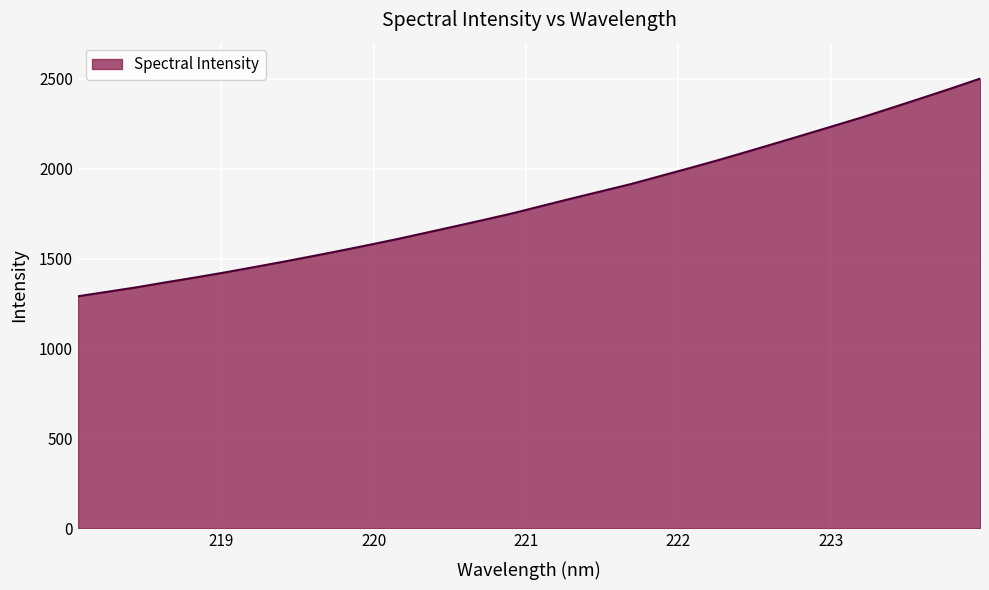

What is the difference between the maximum and minimum values?

1210.4